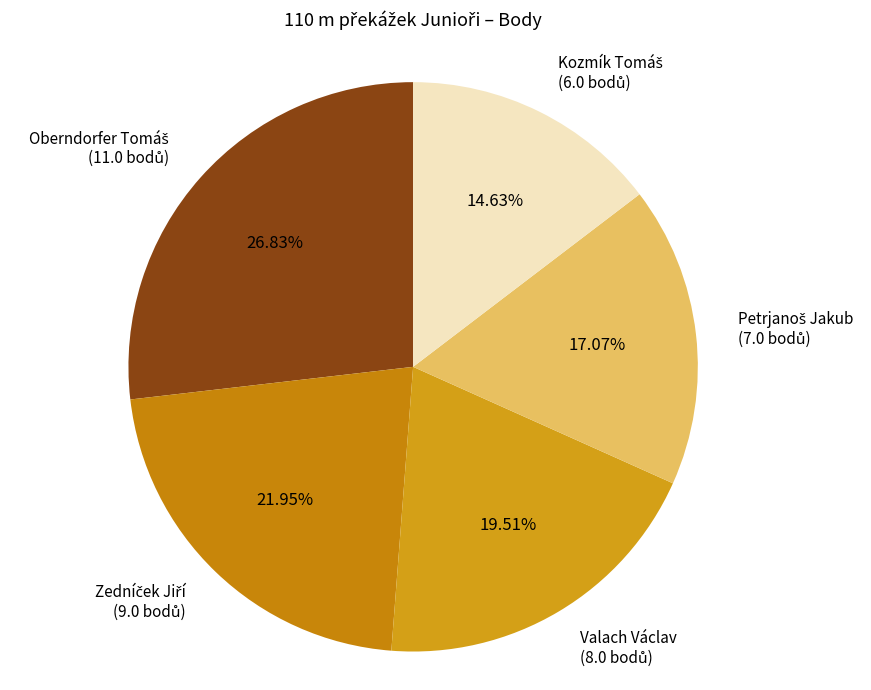

How many segments does this pie chart have?

5